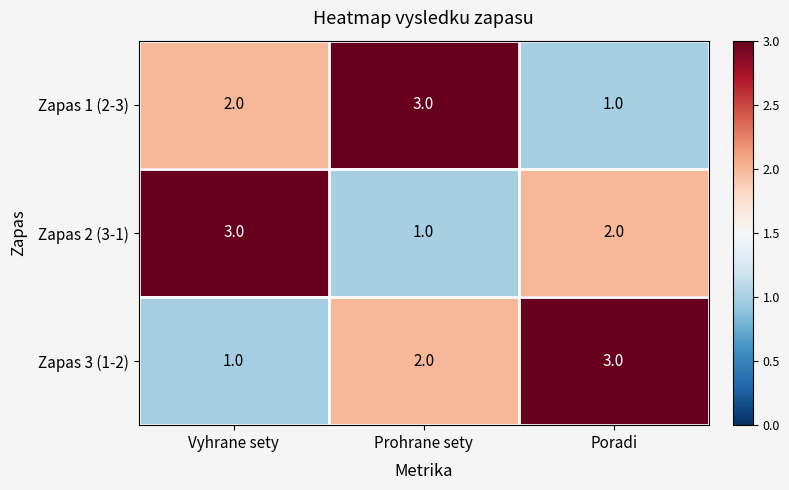

Count the number of categories in the chart.

3